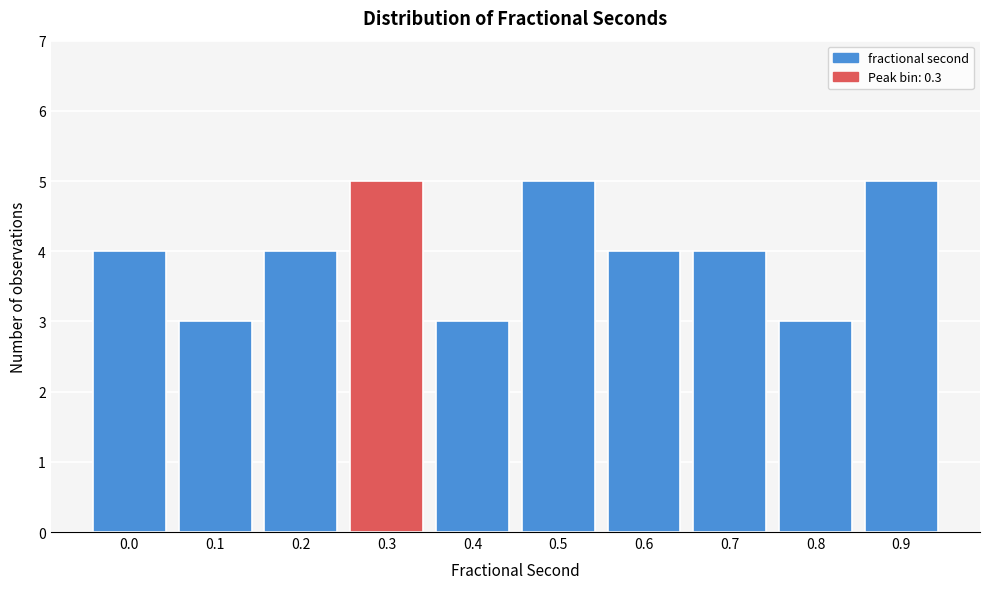

Reading left to right, what are all the values shown in this chart?

0.0=4	0.1=3	0.2=4	0.3=5	0.4=3	0.5=5	0.6=4	0.7=4	0.8=3	0.9=5